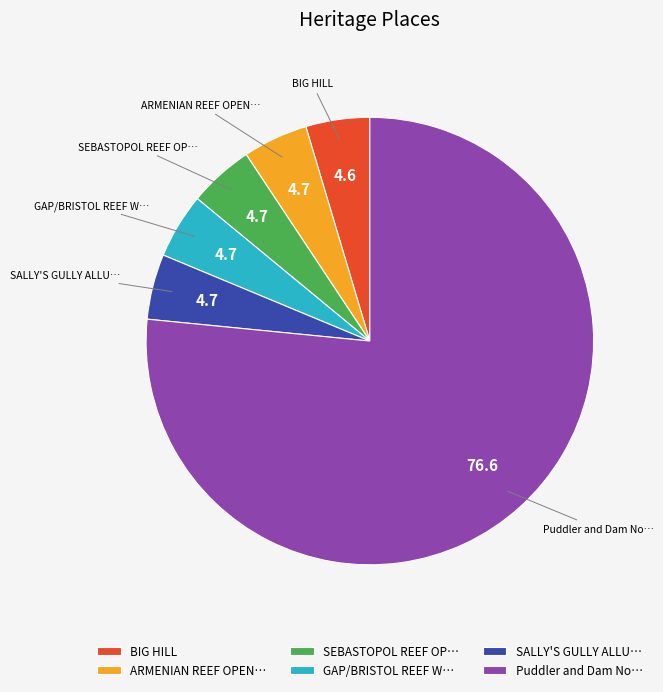

Which category accounts for the majority?

Puddler and Dam No…